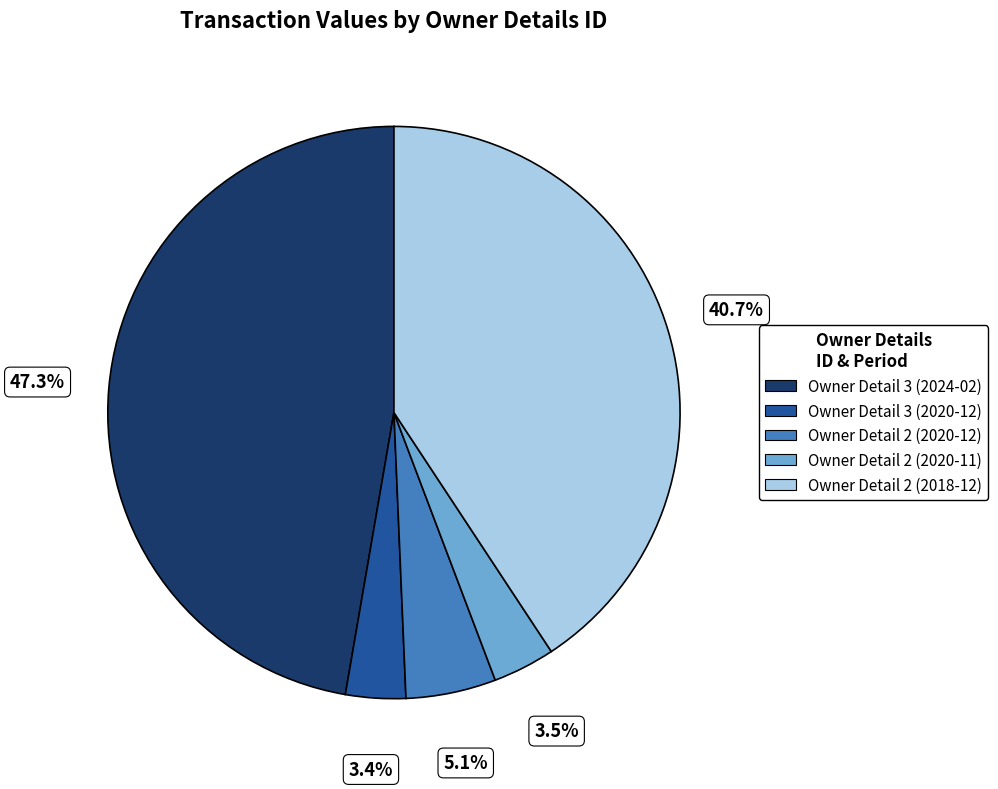

What is the largest slice in the pie chart?

Owner Detail 3 (2024-02)